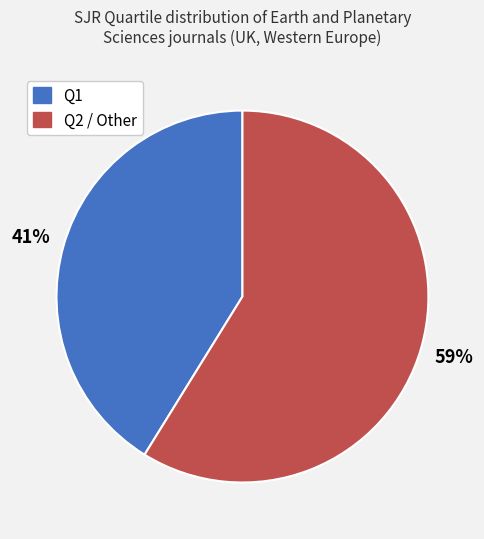

How many segments does this pie chart have?

2